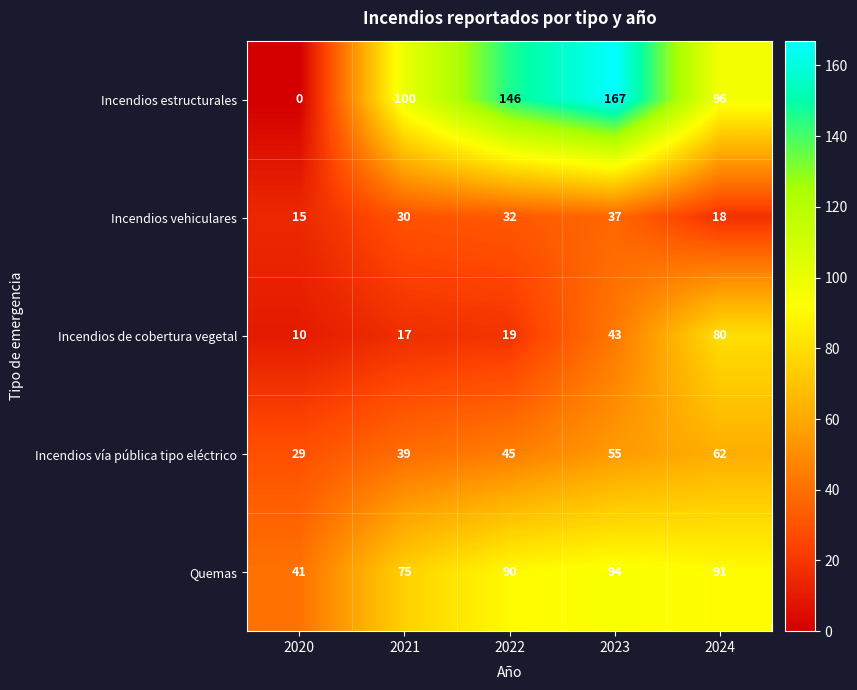

Rank the series at 2022 from lowest to highest value.

Incendios de cobertura vegetal, Incendios vehiculares, Incendios vía pública tipo eléctrico, Quemas, Incendios estructurales